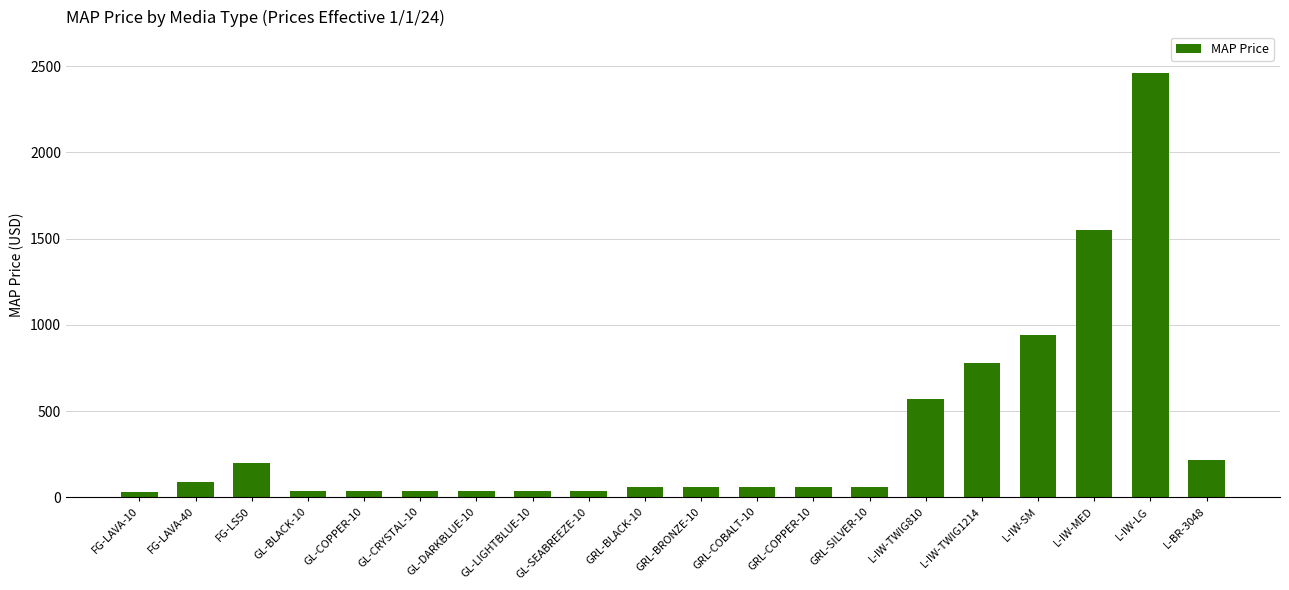

At which category does the chart reach its peak across all series?

L-IW-LG